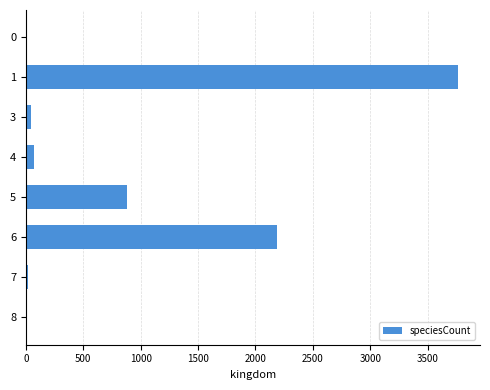

The value at 5 is 1162. True or false?

False